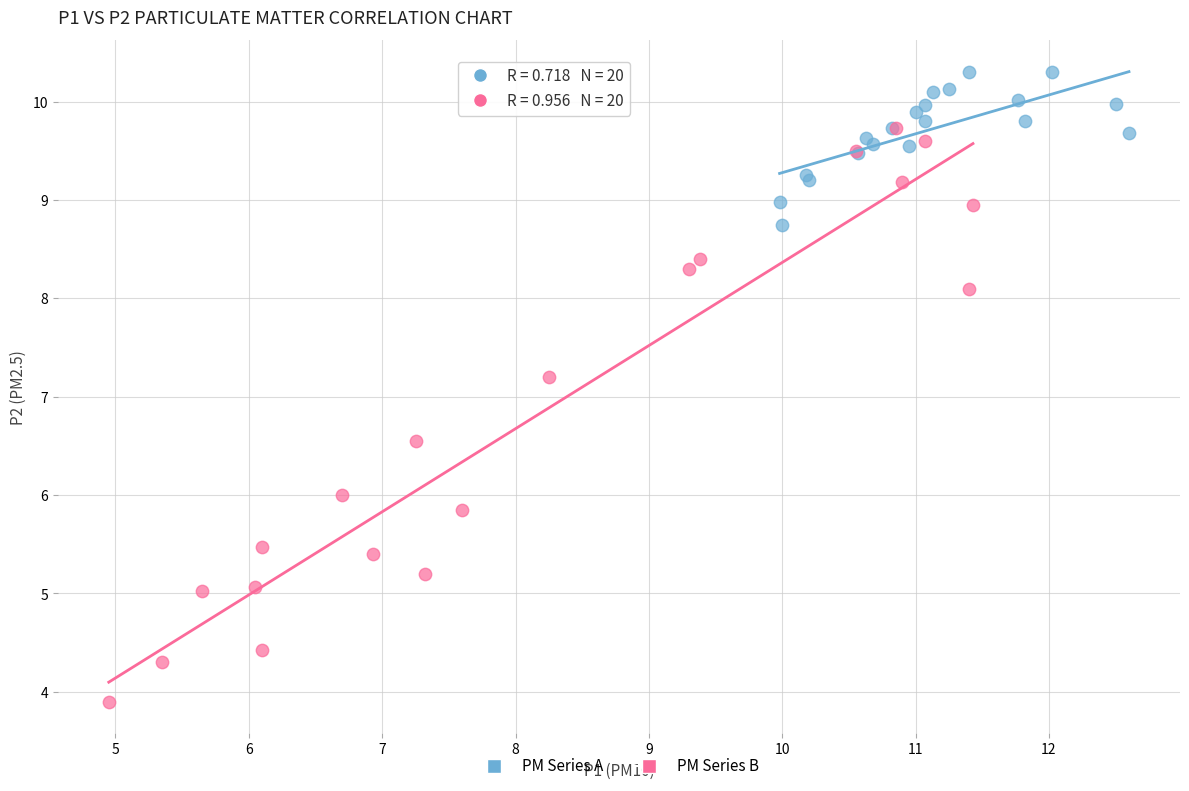

Which series has the widest spread of Y values?

PM Series B